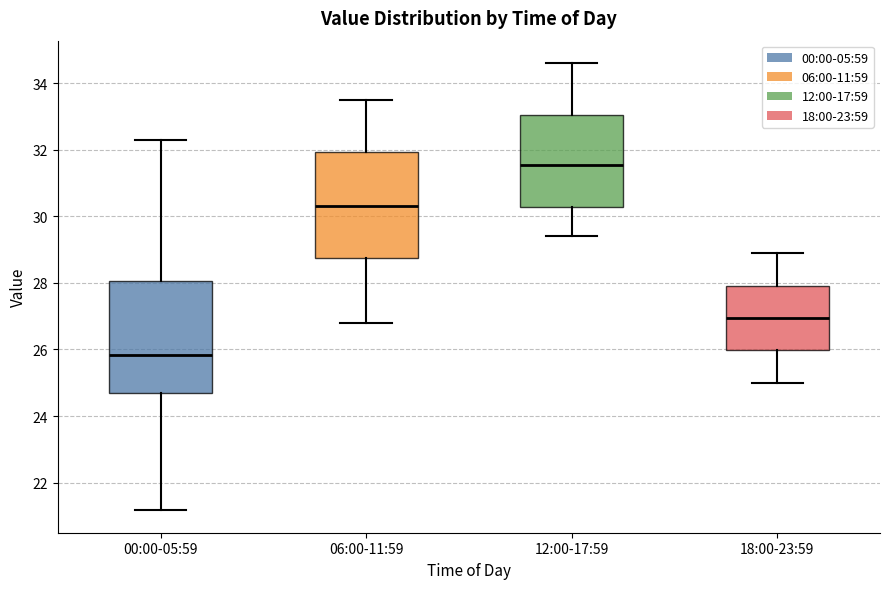

Comparing the boxes themselves (not the whiskers), which one is the tallest?

00:00-05:59